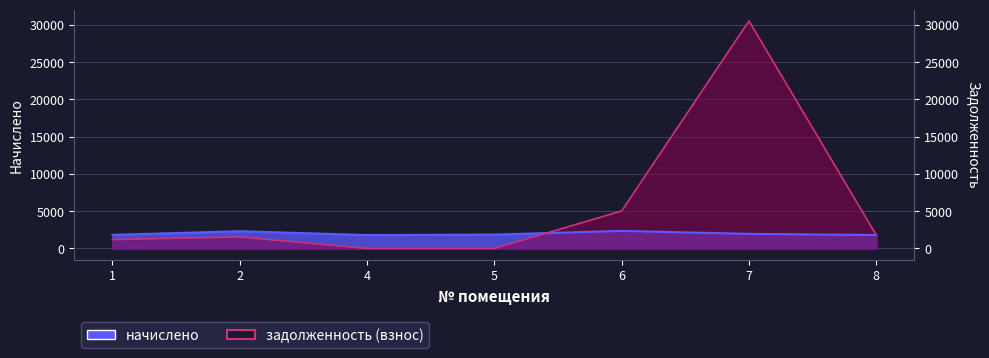

True or false: задолженность (взнос) has a value of 2708.8 at 8.

False